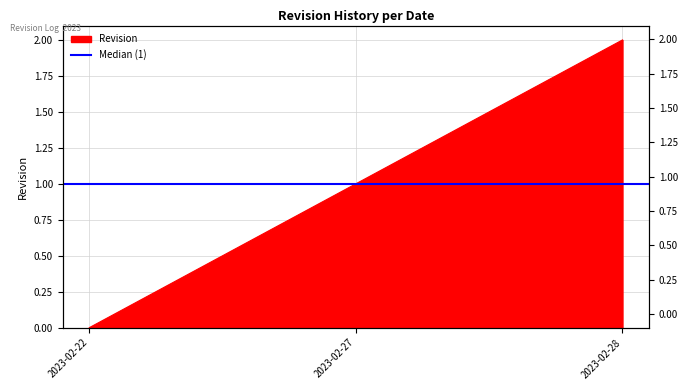

Which has a higher value, 2023-02-22 or 2023-02-28?

2023-02-28